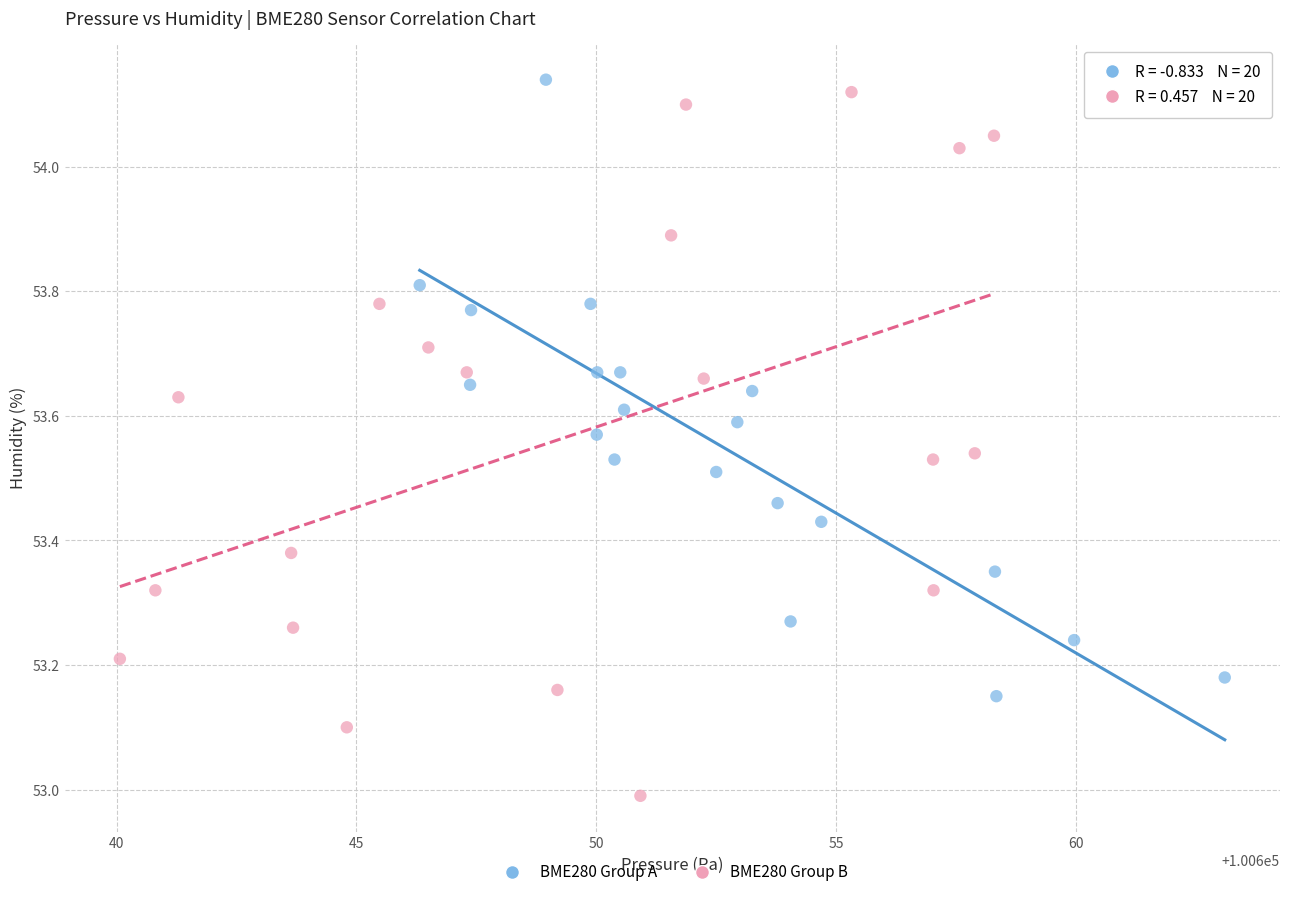

Which series contains the highest Y value?

BME280 Group A